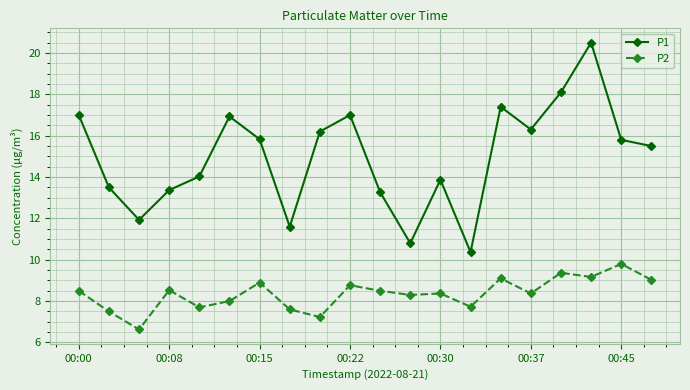

What is the value of the P2 point at the 18th from the left?

9.2